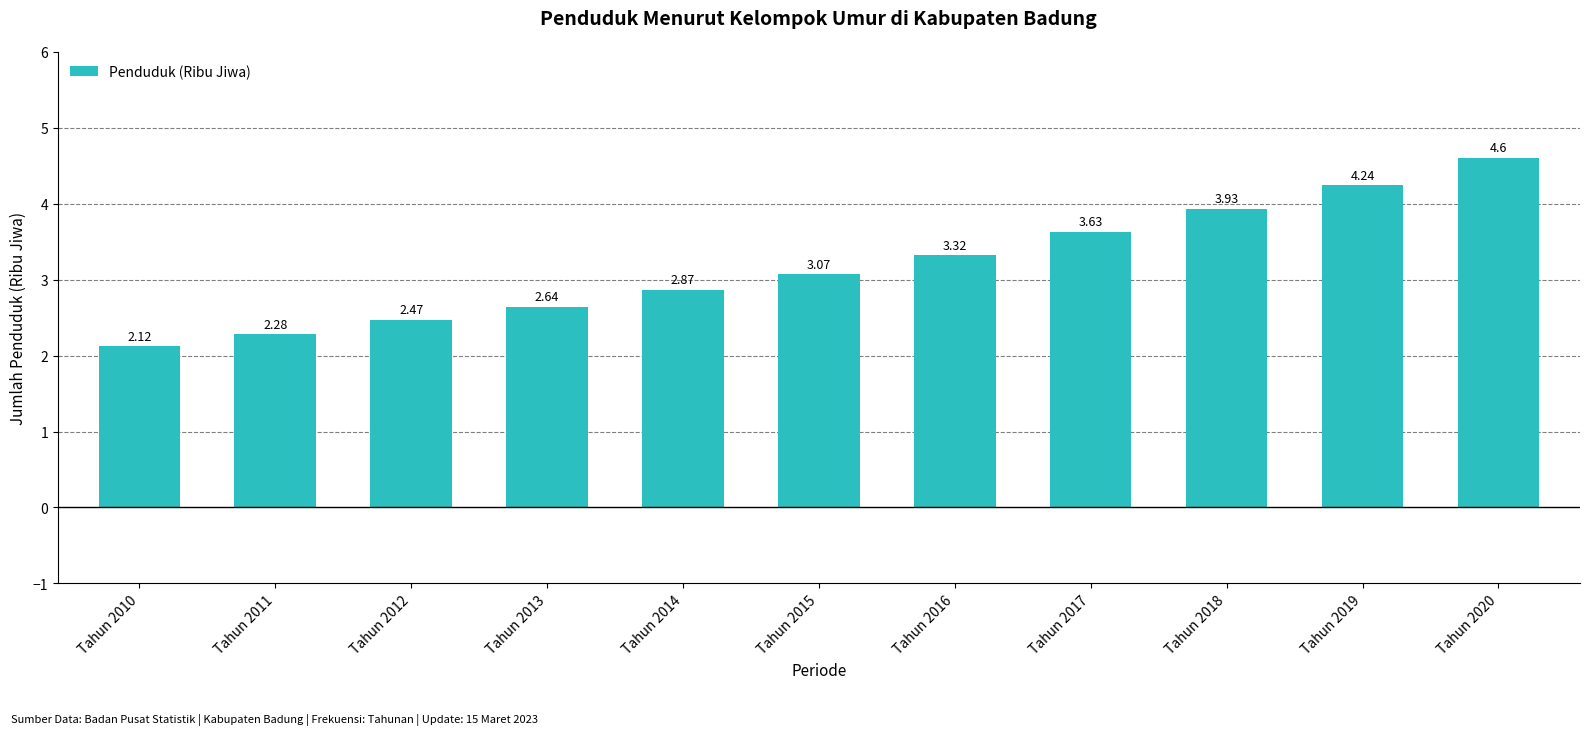

How many categories are shown in the chart?

11